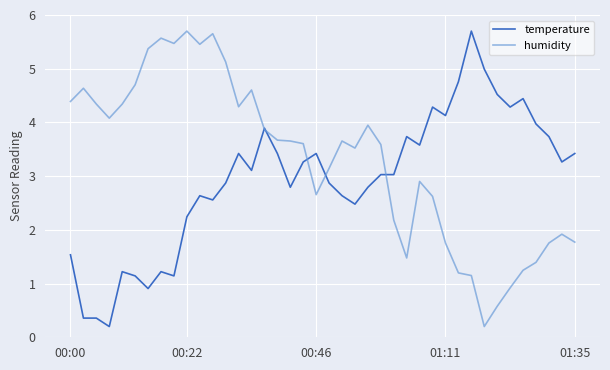

What is the highest value of the temperature series?

5.7